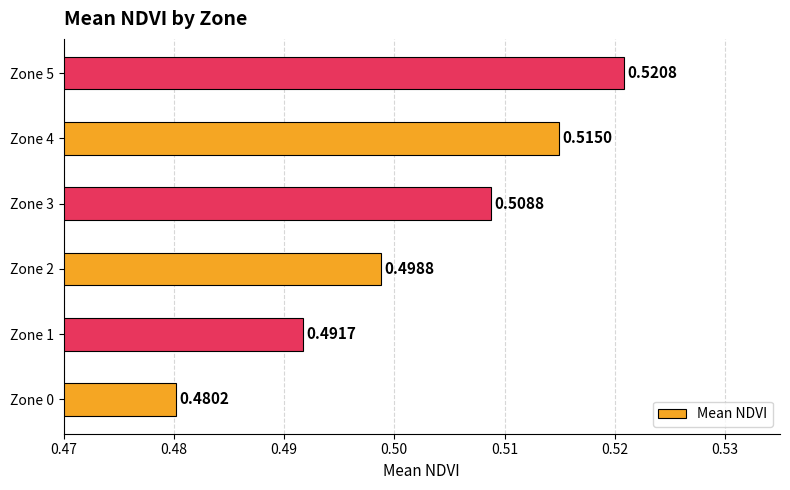

List the labels in order of value, largest first.

Zone 5, Zone 4, Zone 3, Zone 2, Zone 1, Zone 0